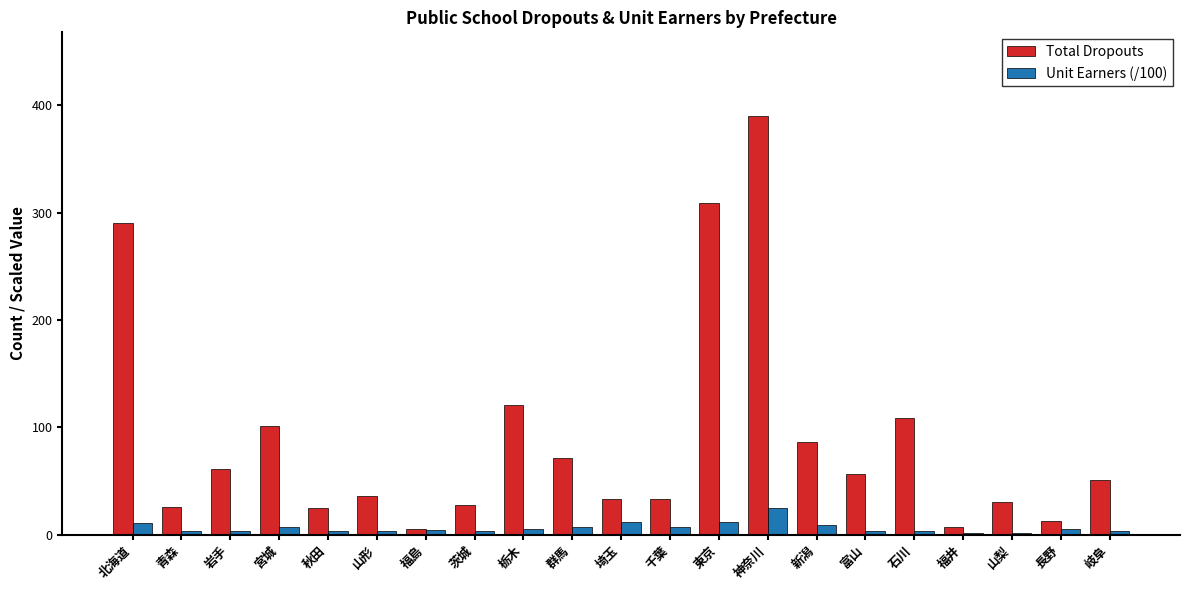

What is the difference between the Unit Earners (/100) values at 富山 and 埼玉?

7.9